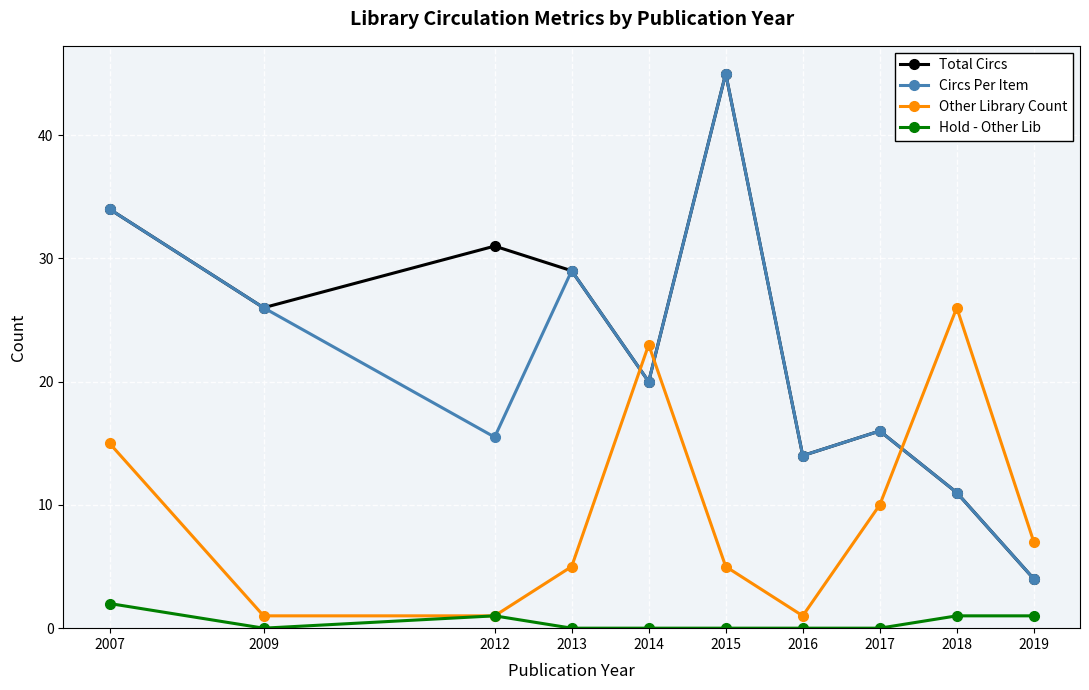

How many intersections are there between Other Library Count and Circs Per Item?

3